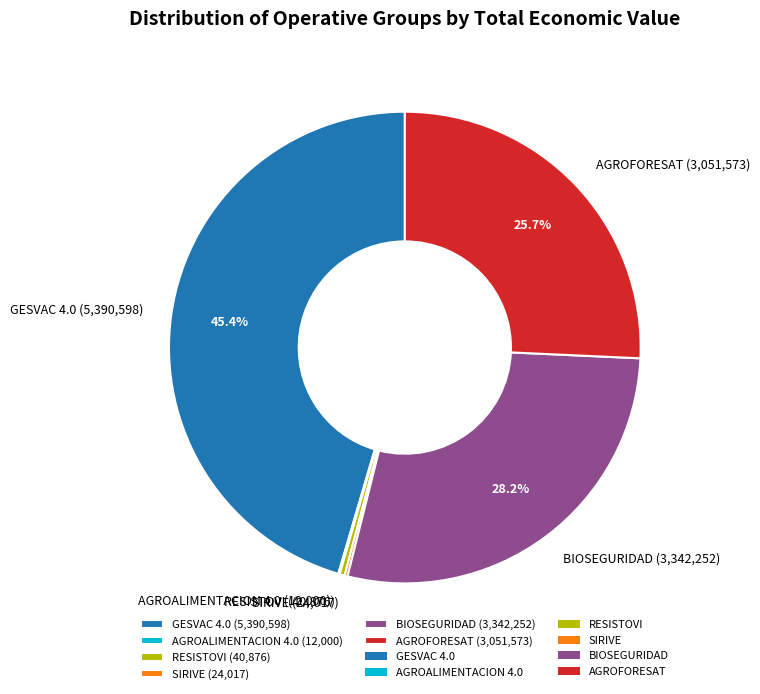

The GESVAC 4.0 slice represents 37% of the pie. True or false?

False